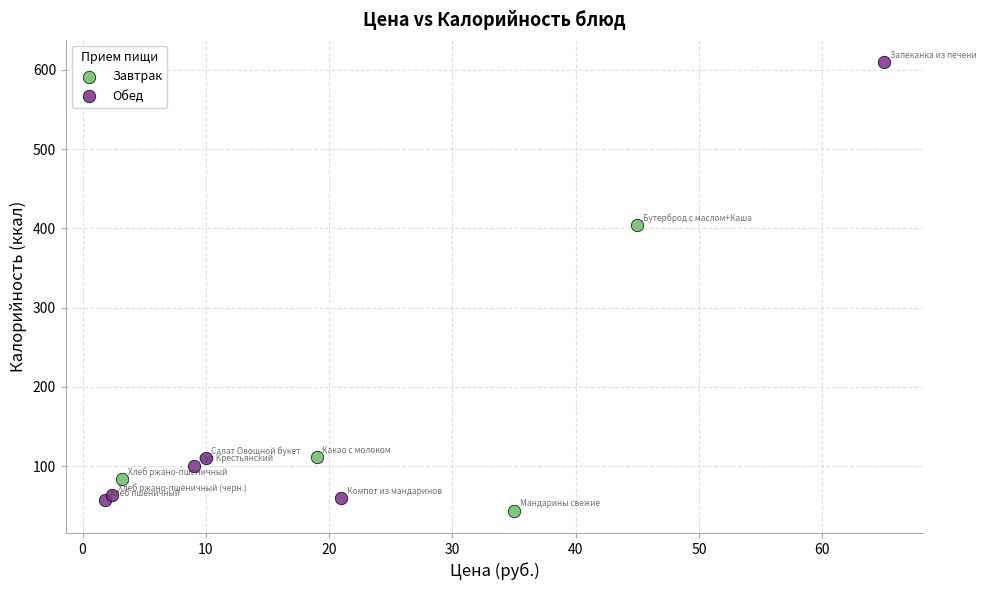

Which series has the largest Y range (max minus min)?

Обед